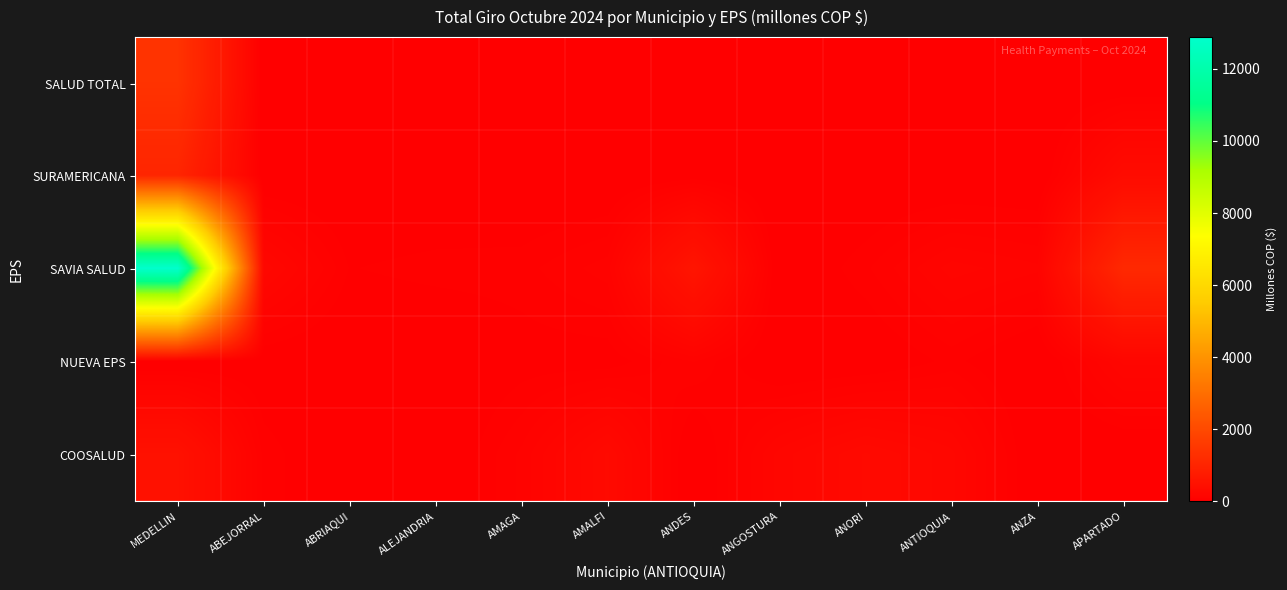

What is the total value across all series at ANTIOQUIA?

433.1